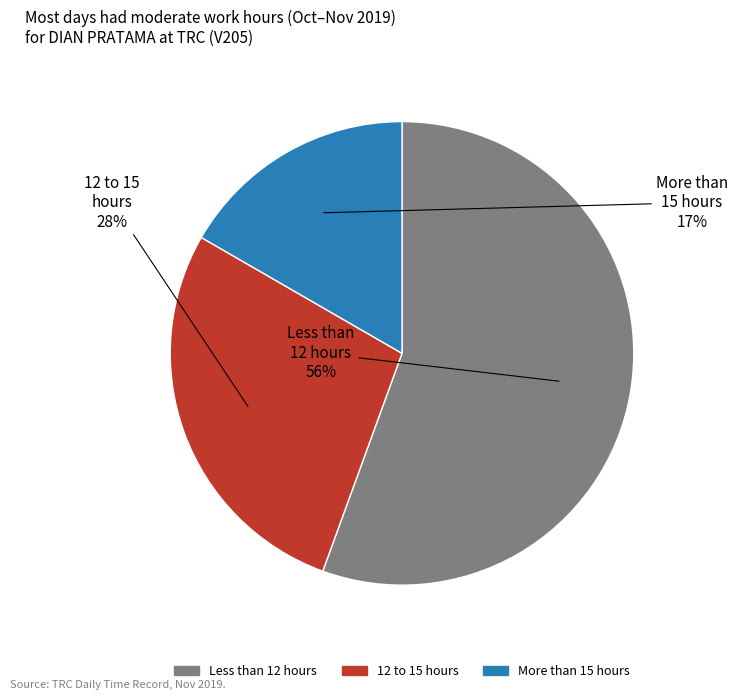

Does any single category account for the majority?

Yes